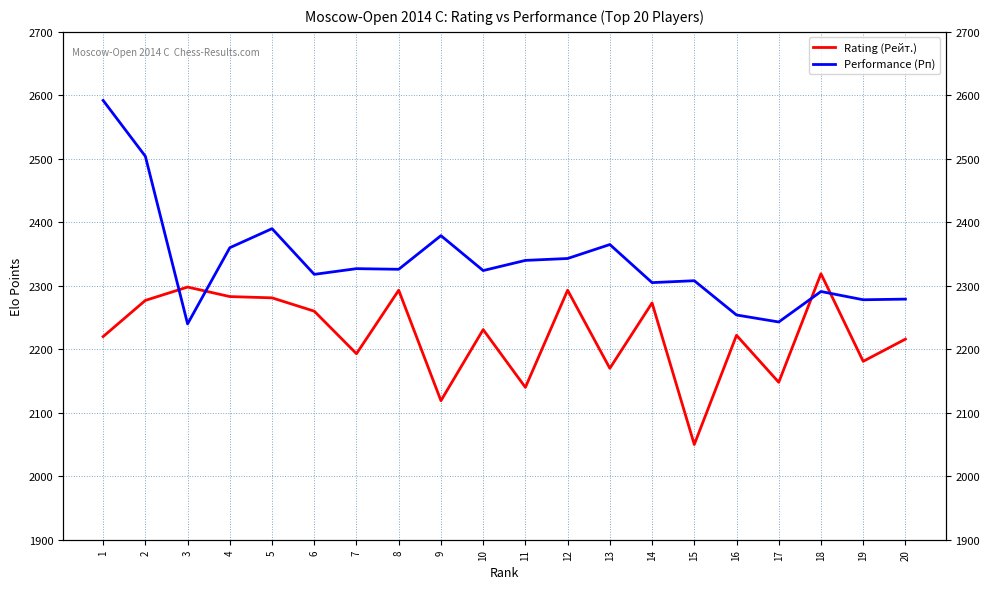

What is the lowest value of the Rating (Рейт.) series?

2050